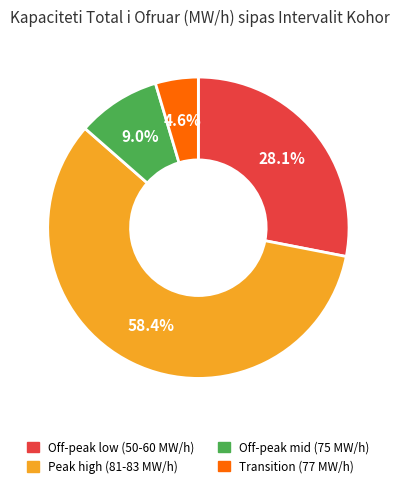

Is there a majority slice in this chart?

Yes